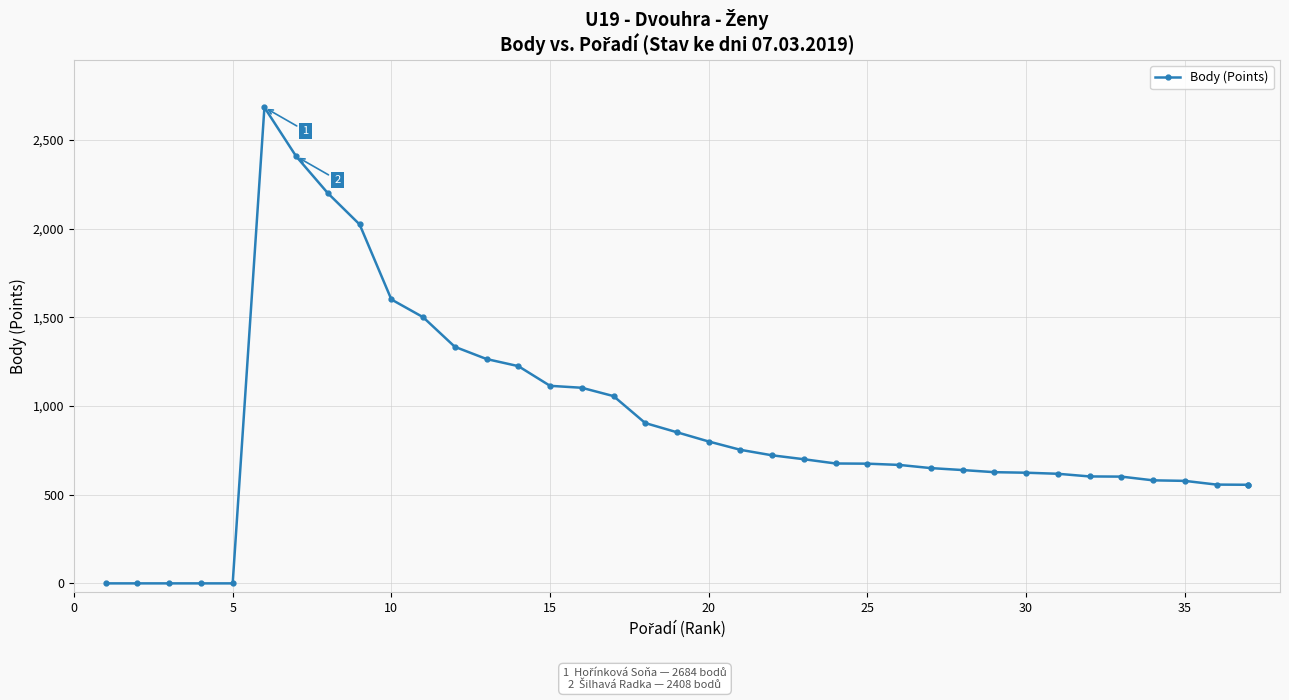

What is the sum of all values?

33456